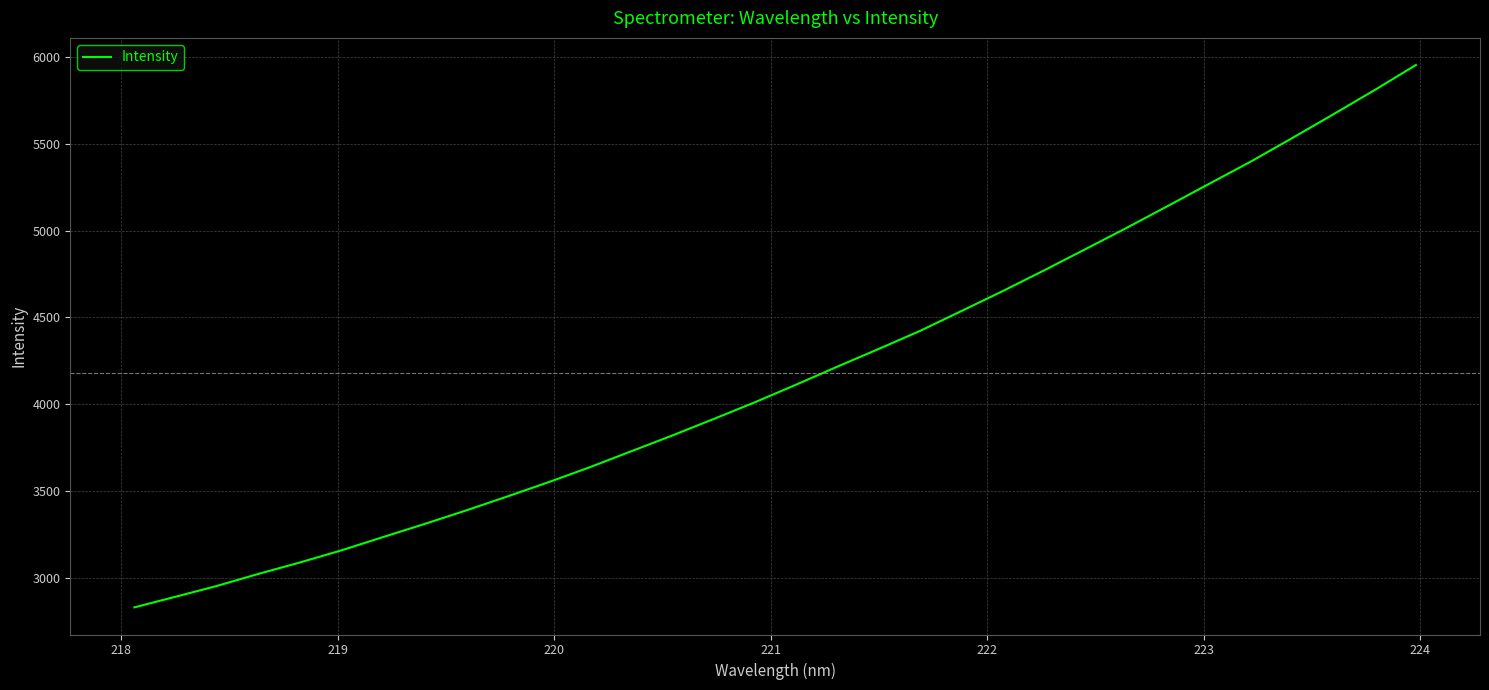

What is the minimum value shown in the chart?

2828.5